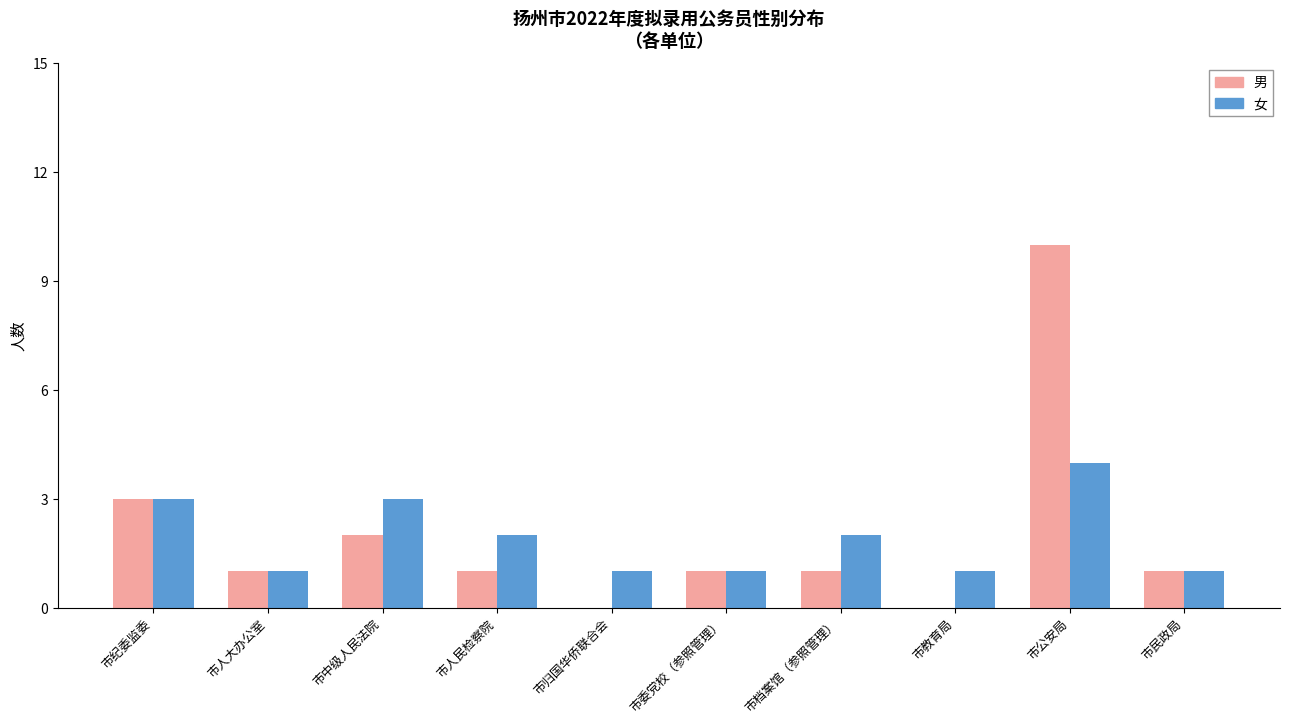

True or false: 男 has a value of 0 at 市民政局.

False